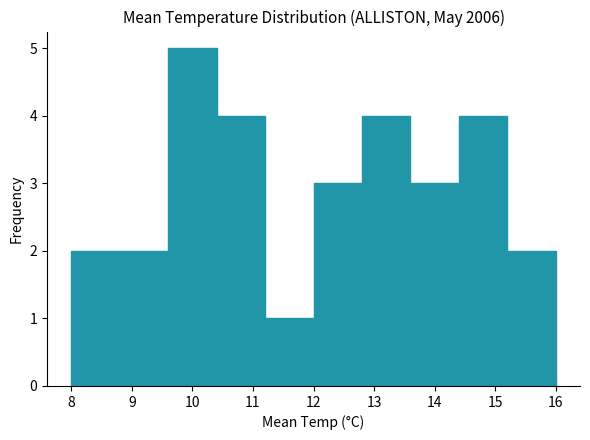

Over which range of the x-axis is the bar tallest?

9.6 to 10.4